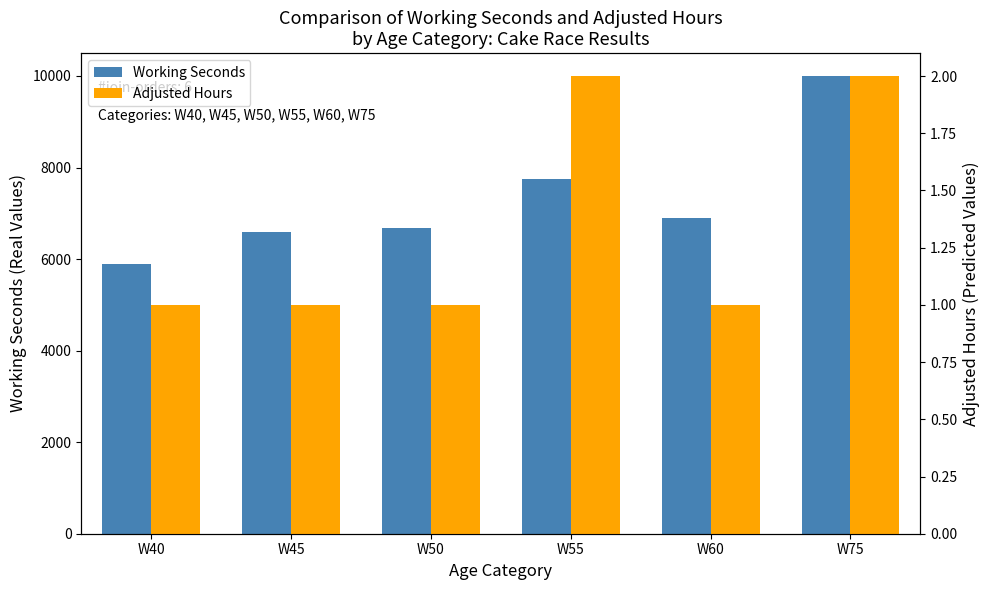

Which category has the lowest value in the Adjusted Hours series?

W40